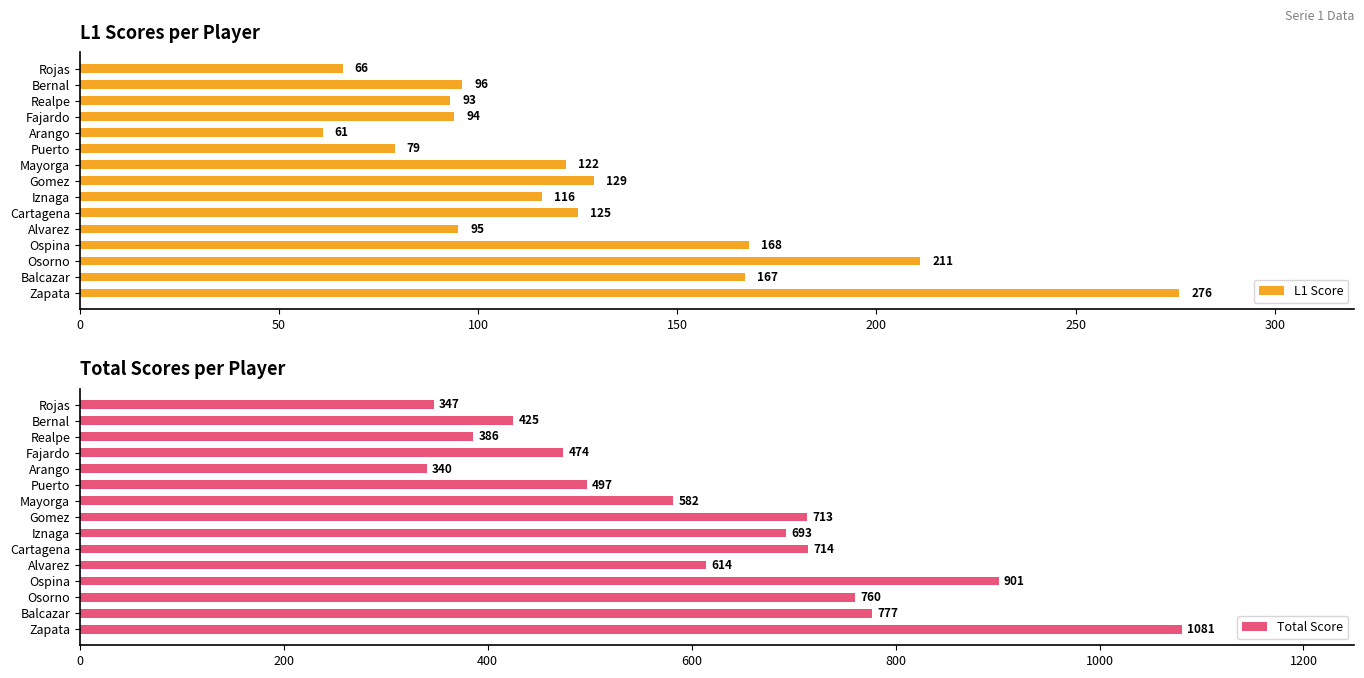

What is the value of the L1 Score bar at the 13th from the left?

93